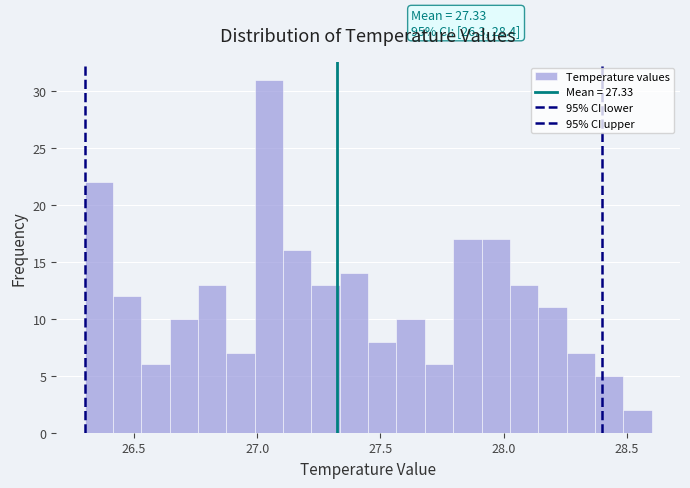

Around what value on the x-axis is the tallest bar? Give the approximate position of its centre, as read against the axis.

27.05